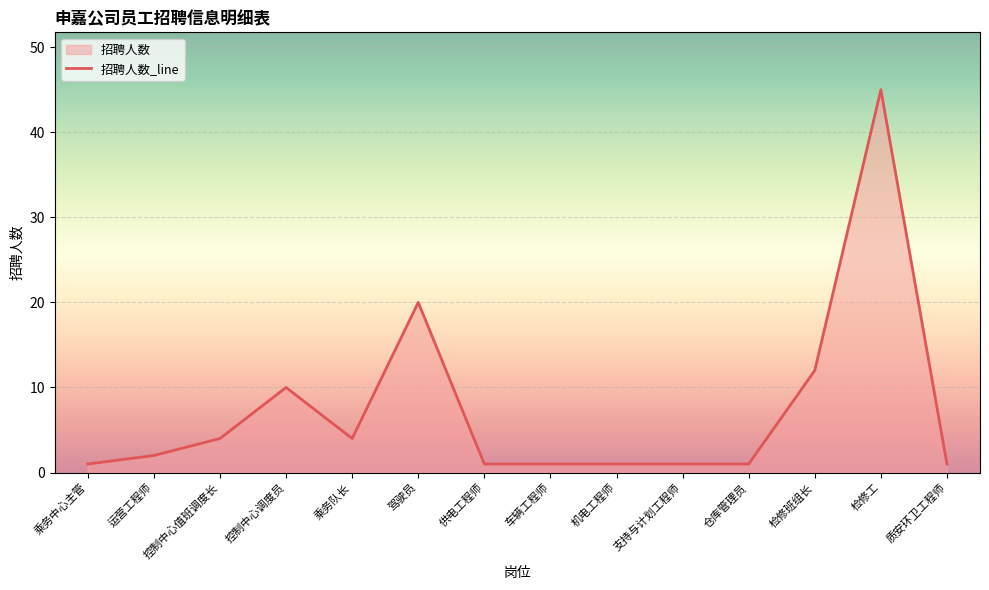

The value at 检修工 is 45. True or false?

True